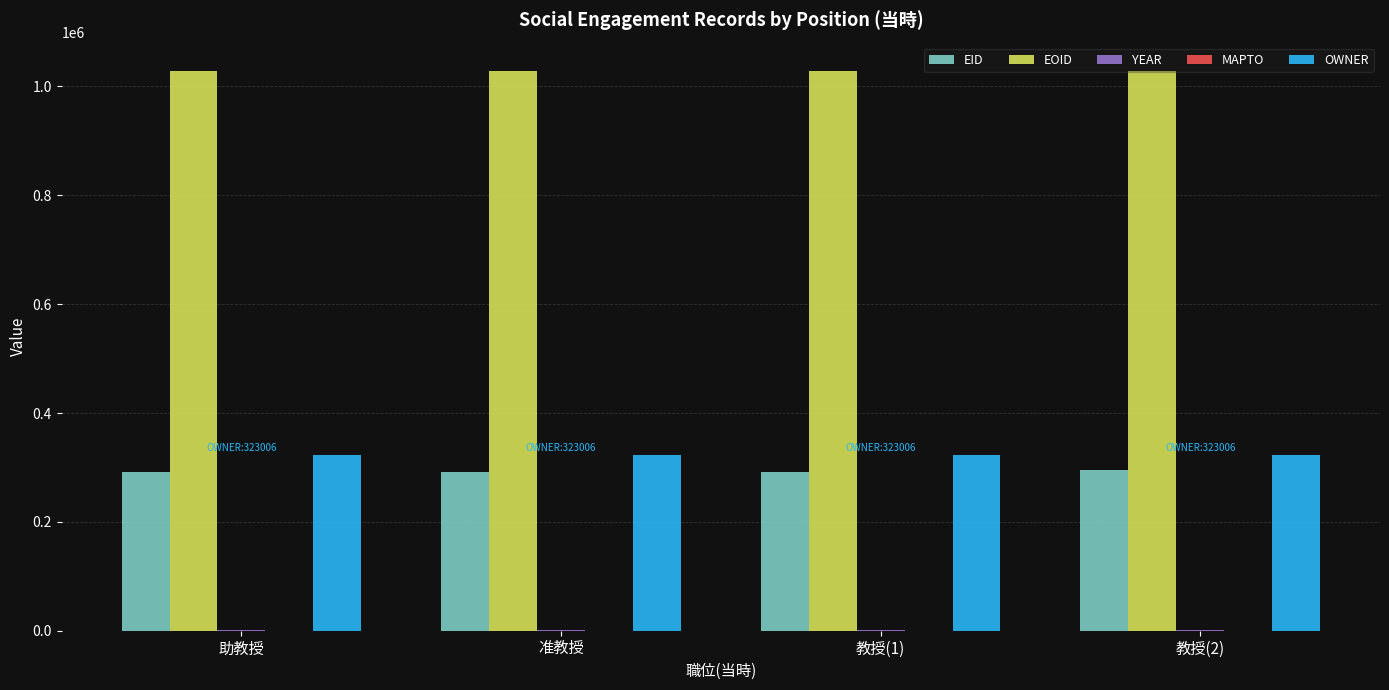

Is the value of EID at 准教授 greater than the value of EOID at 教授(1)?

No